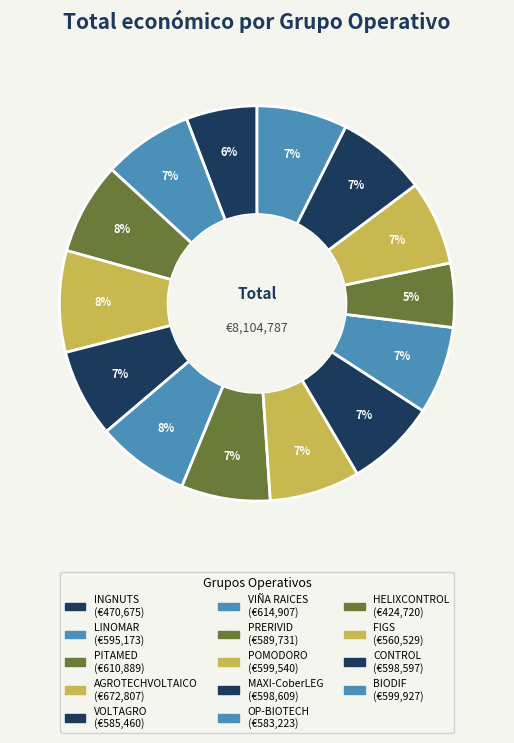

Does OP-BIOTECH account for over 50% of the chart?

No